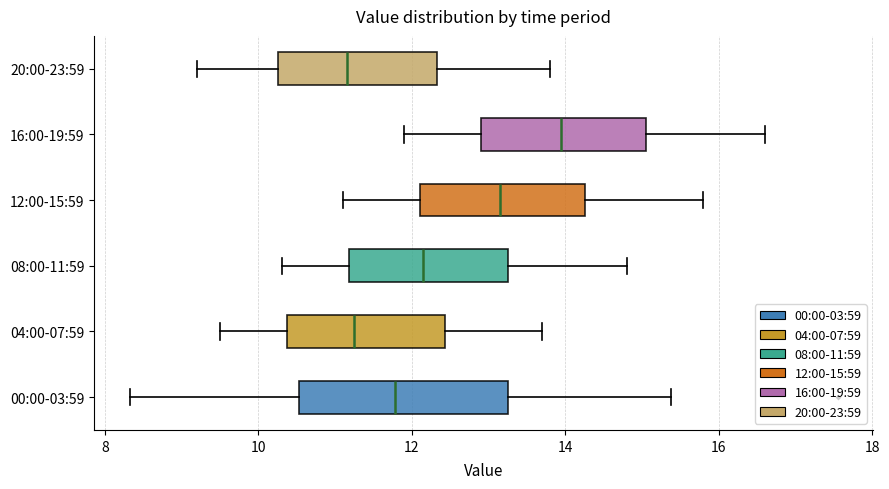

Where is the right edge of the box for 20:00-23:59 on the x-axis? The values are not printed on the chart, so give them approximately, as read against the axis.

12.4